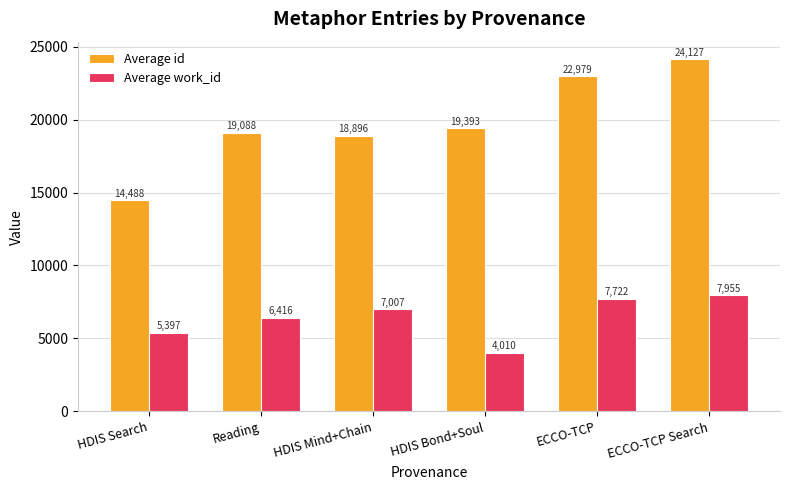

Which series changed the most between HDIS Search and HDIS Mind+Chain?

Average id